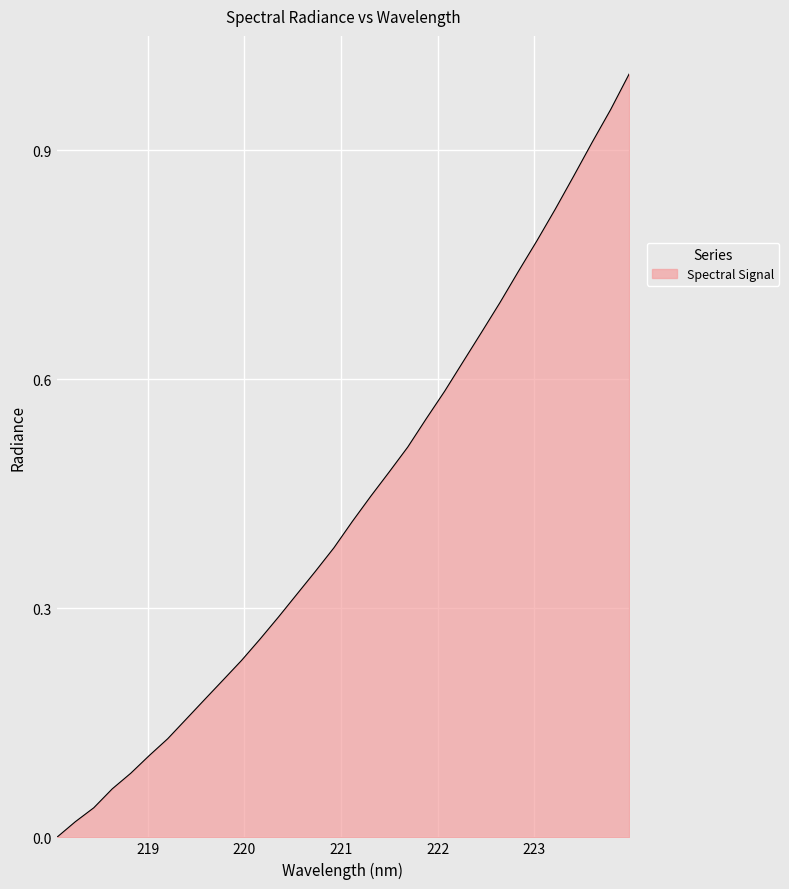

Rank the categories by value from highest to lowest.

223.9802, 223.7895, 223.5987, 223.408, 223.2172, 223.0264, 222.8355, 222.6447, 222.4538, 222.263, 222.0721, 221.8812, 221.6902, 221.4993, 221.3083, 221.1174, 220.9264, 220.7354, 220.5444, 220.3533, 220.1623, 219.9712, 219.7801, 219.589, 219.3979, 219.2067, 219.0156, 218.8244, 218.6332, 218.442, 218.2508, 218.0596